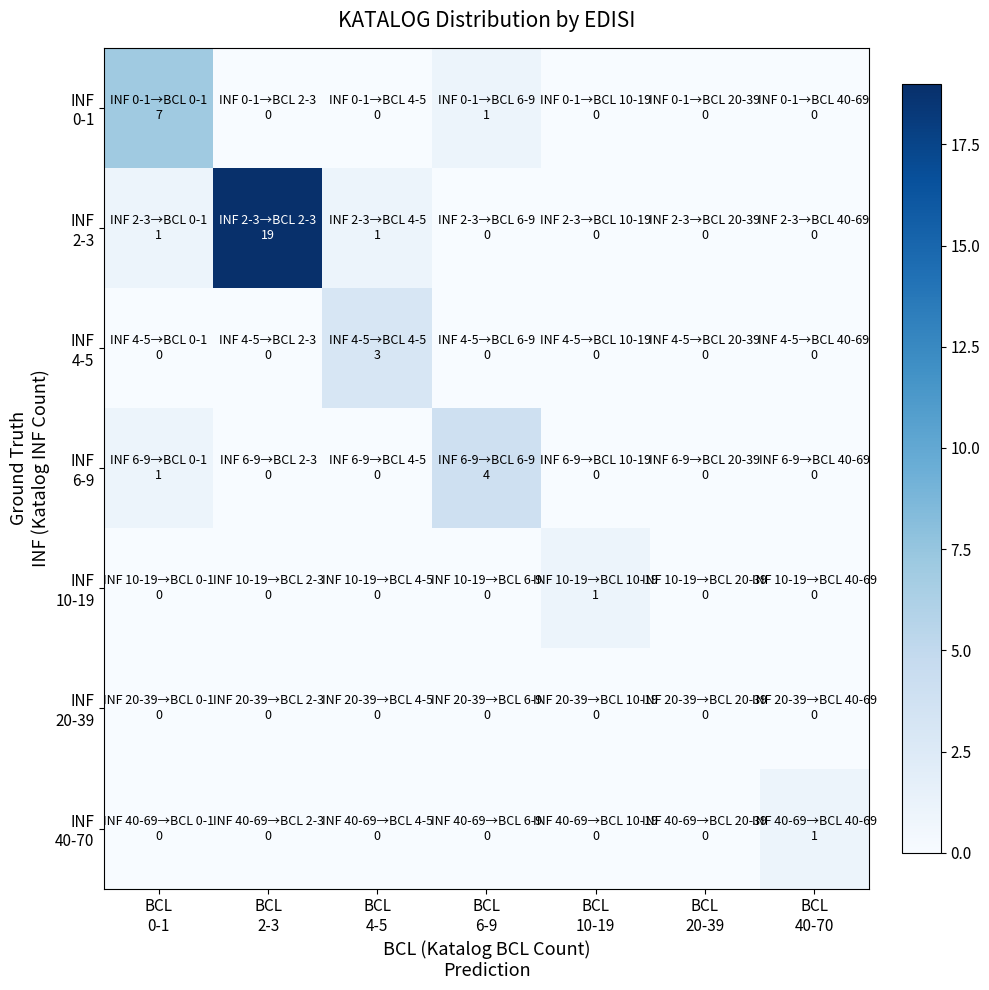

What is the spread (max minus min) of values at BCL
2-3?

19